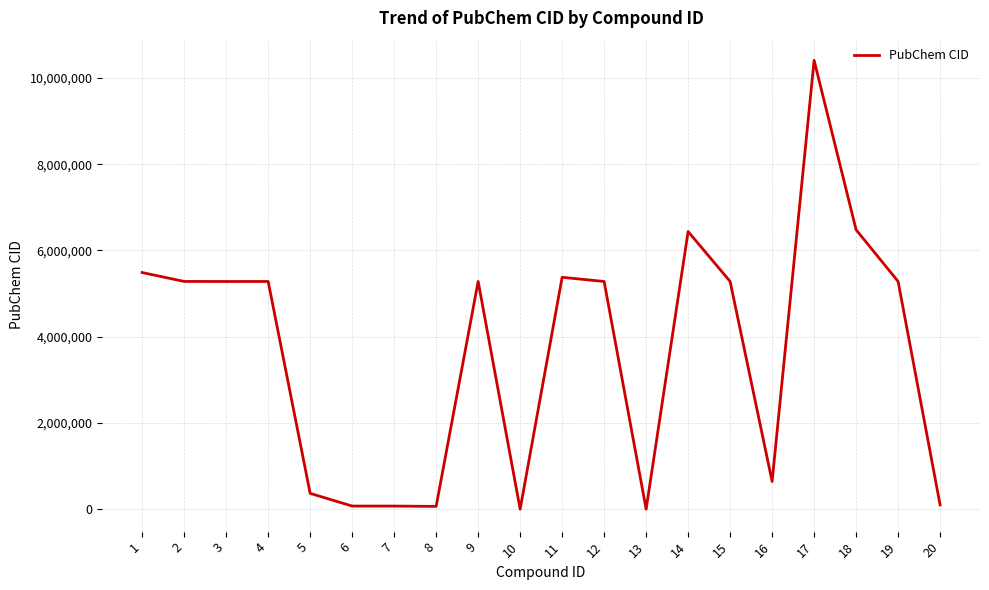

Is it true that the value at 3 is 5280343?

True